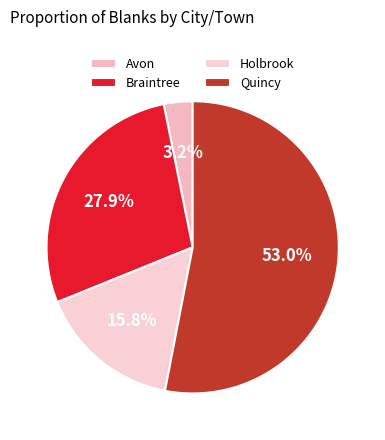

To the nearest percent, what percentage of the pie is Holbrook?

16%